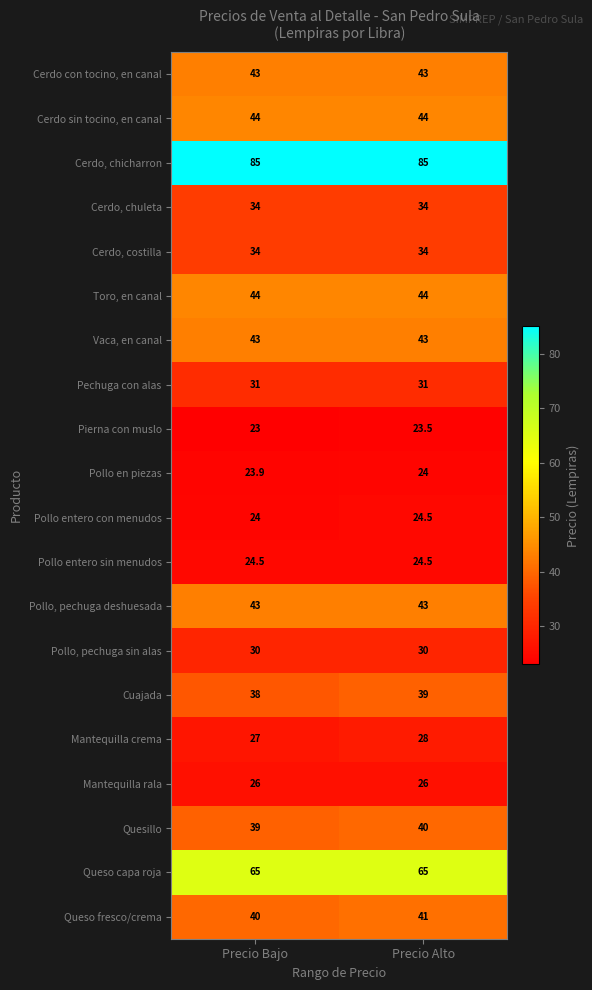

Which series has the largest total across all categories?

Cerdo, chicharron